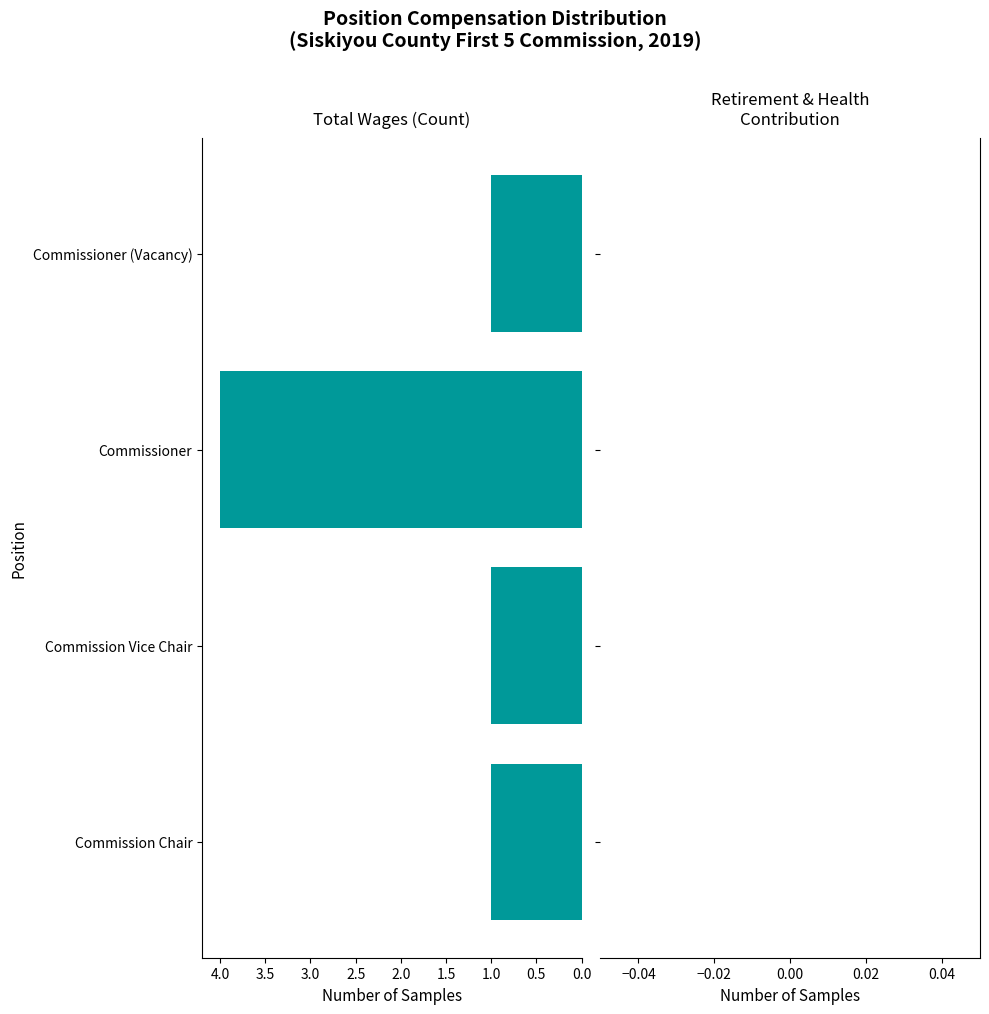

Does the chart contain stacked bars?

No